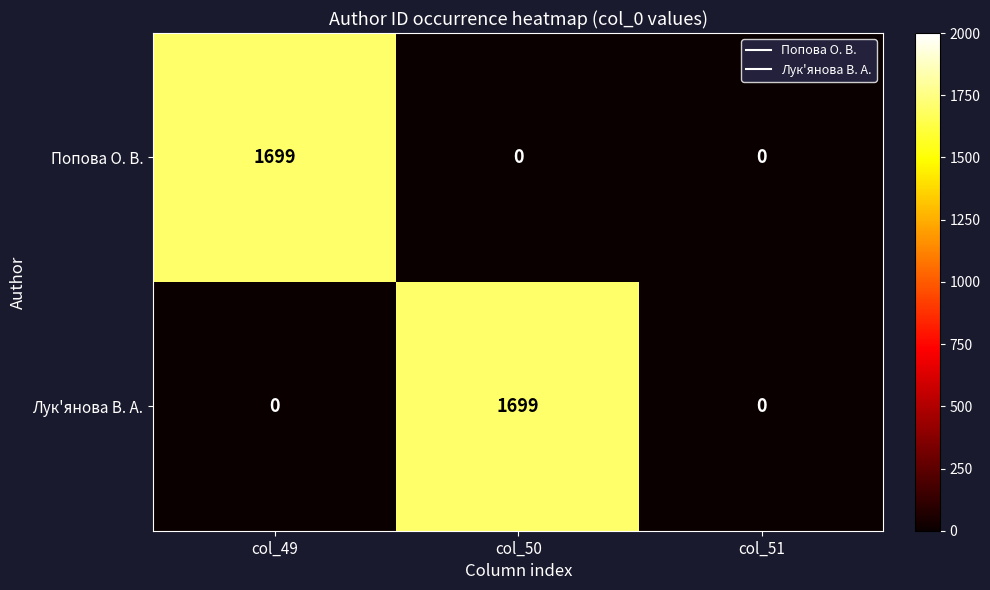

Reading right to left, list all the values displayed in this chart.

Попова О. В.: 0	0	1699
Лук'янова В. А.: 0	1699	0